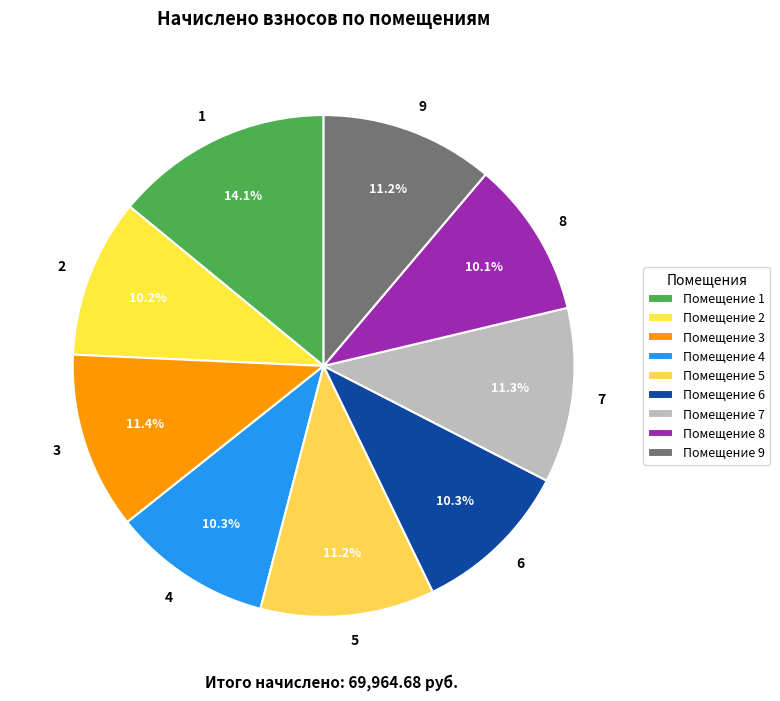

What percentage do 6 and 8 together represent?

20.4%